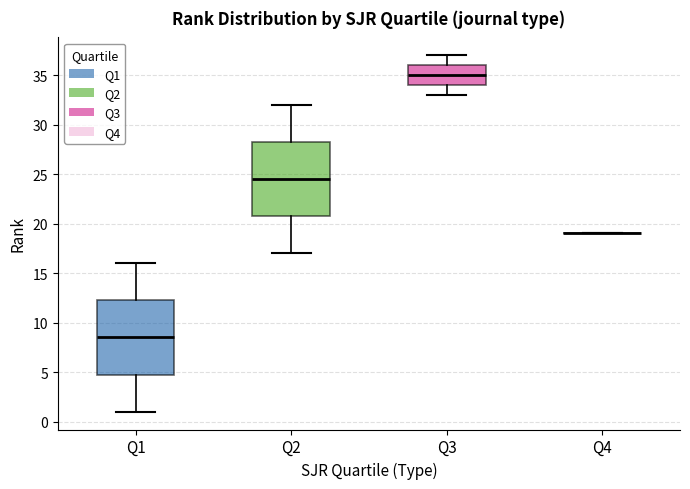

Reading left to right, read every box against the y-axis: the position of its median line, the range the box covers, and the ends of its whiskers. The values are not printed on the chart, so give them approximately, as read against the axis.

Q1: median 8.5, box 5.0 to 12.5, whiskers 1.0 to 16.0
Q2: median 24.5, box 21.0 to 28.5, whiskers 17.0 to 32.0
Q3: median 35.0, box 34.0 to 36.0, whiskers 33.0 to 37.0
Q4: box collapsed to a line at 19.0, whiskers 19.0 to 19.0